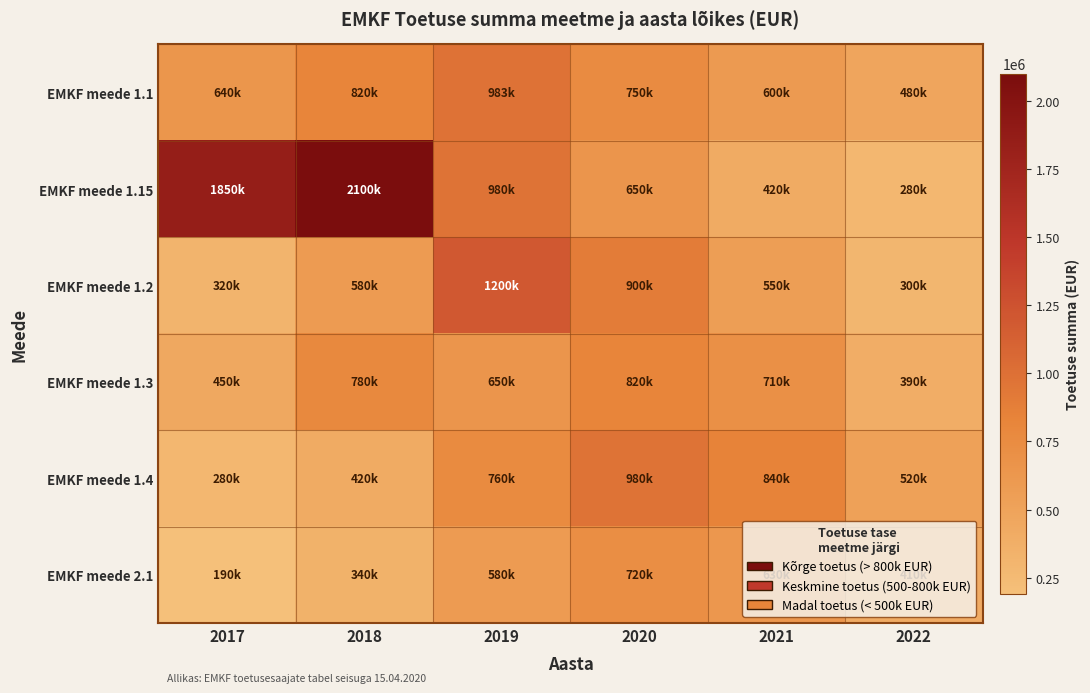

Reading left to right, list all the values displayed in this chart.

EMKF meede 1.1: 2017=640000	2018=820000	2019=983000	2020=750000	2021=600000	2022=480000
EMKF meede 1.15: 2017=1850000	2018=2100000	2019=980000	2020=650000	2021=420000	2022=280000
EMKF meede 1.2: 2017=320000	2018=580000	2019=1200000	2020=900000	2021=550000	2022=300000
EMKF meede 1.3: 2017=450000	2018=780000	2019=650000	2020=820000	2021=710000	2022=390000
EMKF meede 1.4: 2017=280000	2018=420000	2019=760000	2020=980000	2021=840000	2022=520000
EMKF meede 2.1: 2017=190000	2018=340000	2019=580000	2020=720000	2021=630000	2022=410000